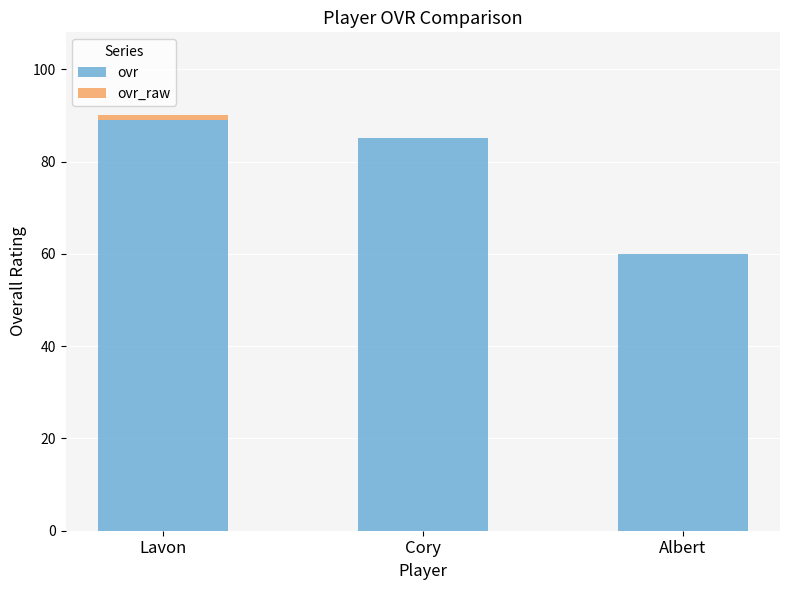

What is the maximum value for ovr?

89